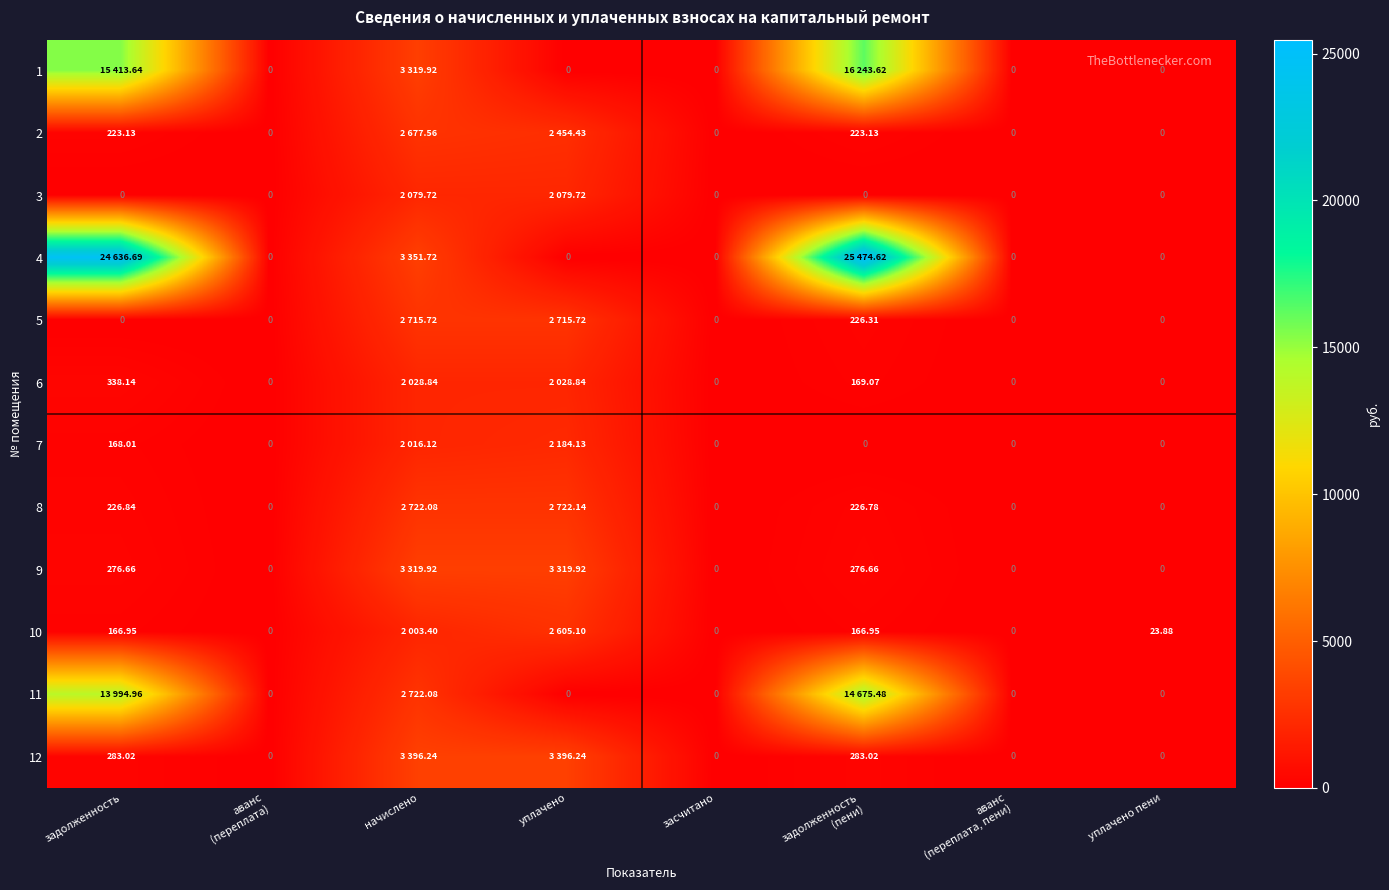

Which has a higher value, задолженность
(пени) or аванс
(переплата)?

задолженность
(пени)